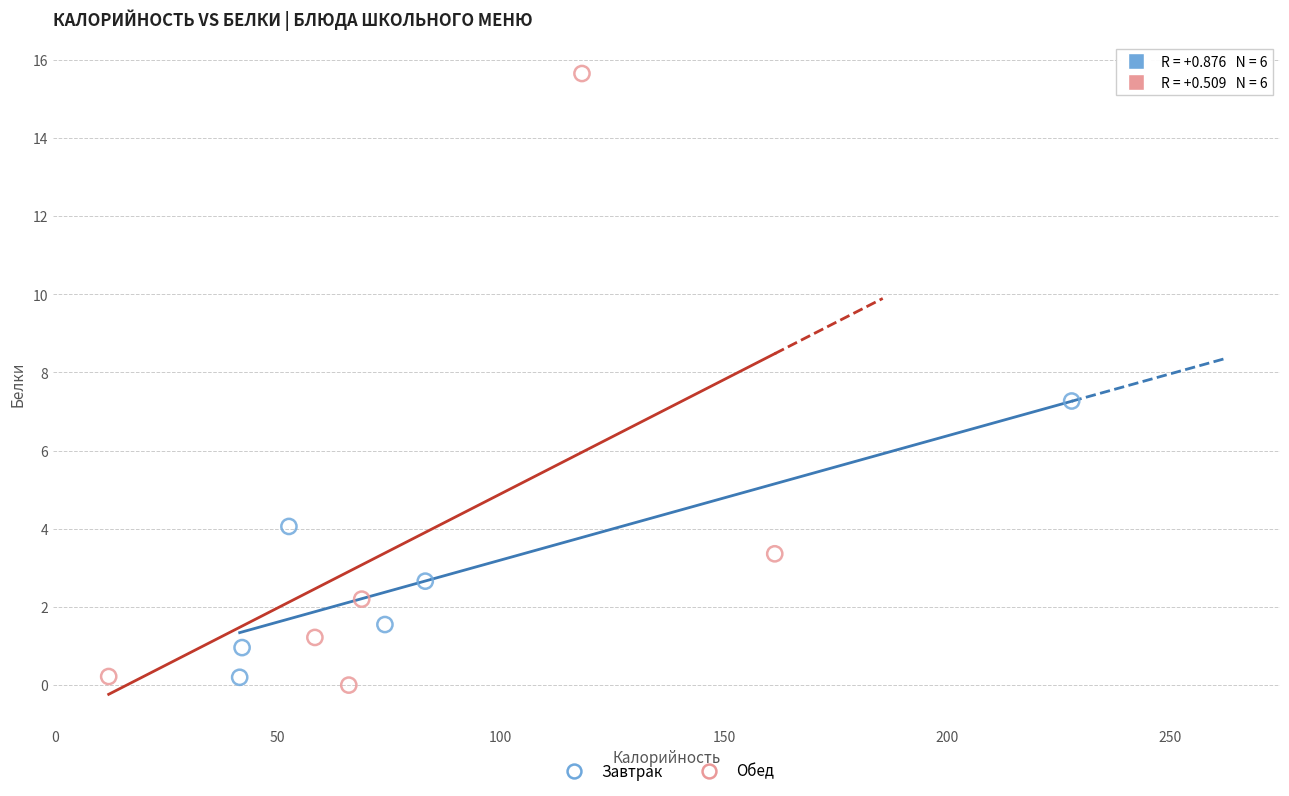

Which series has the widest spread of Y values?

Обед